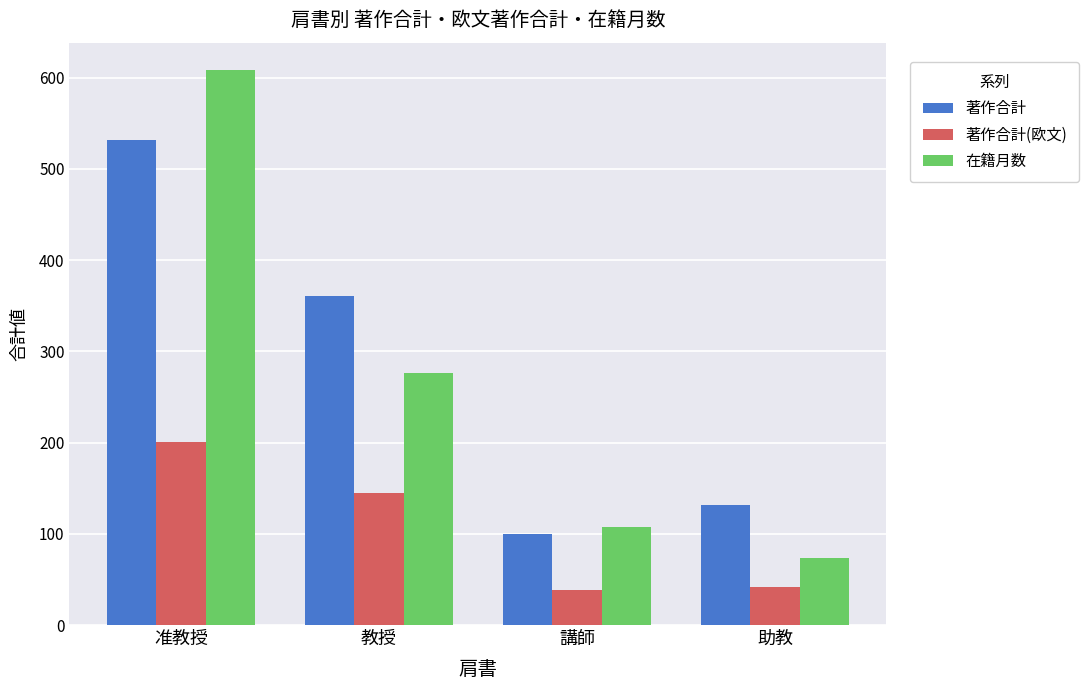

What is the label of the 4th bar from the right?

准教授